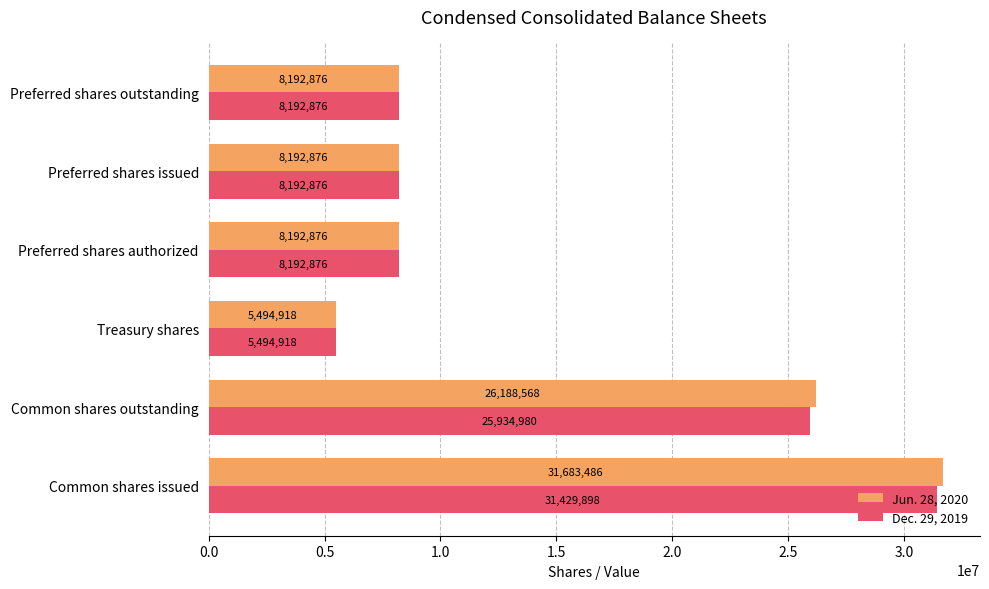

The Jun. 28, 2020 series shows 8192876 at Preferred shares outstanding. True or false?

True